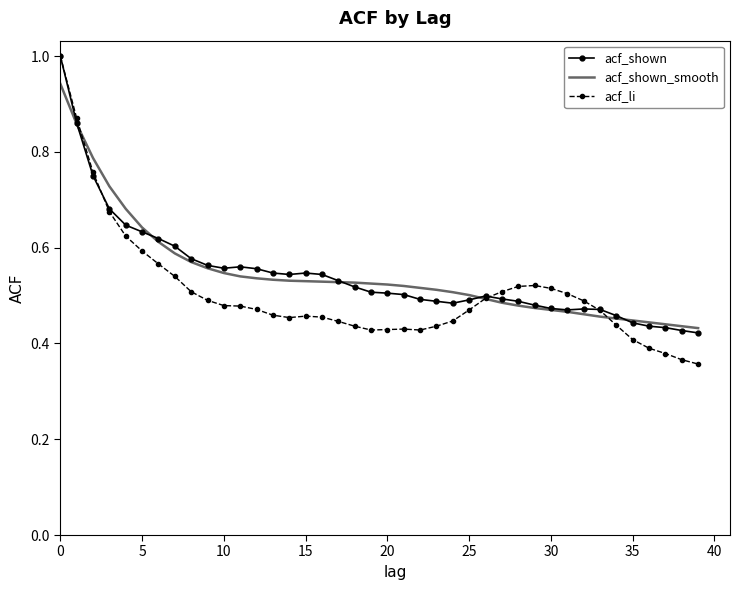

Which series has the widest spread of values?

acf_li